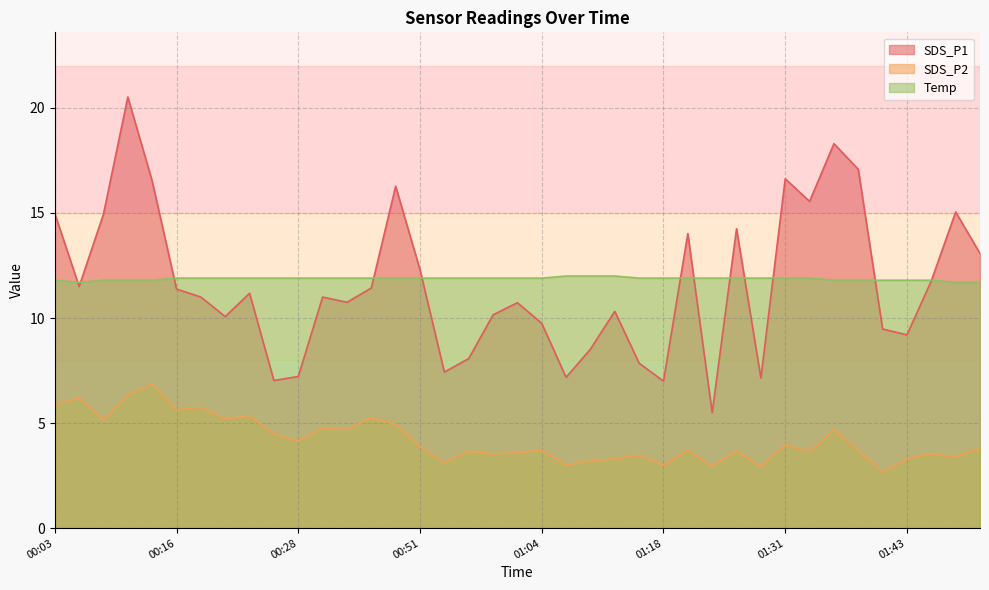

What are all the series names shown in the legend?

SDS_P1, SDS_P2, Temp